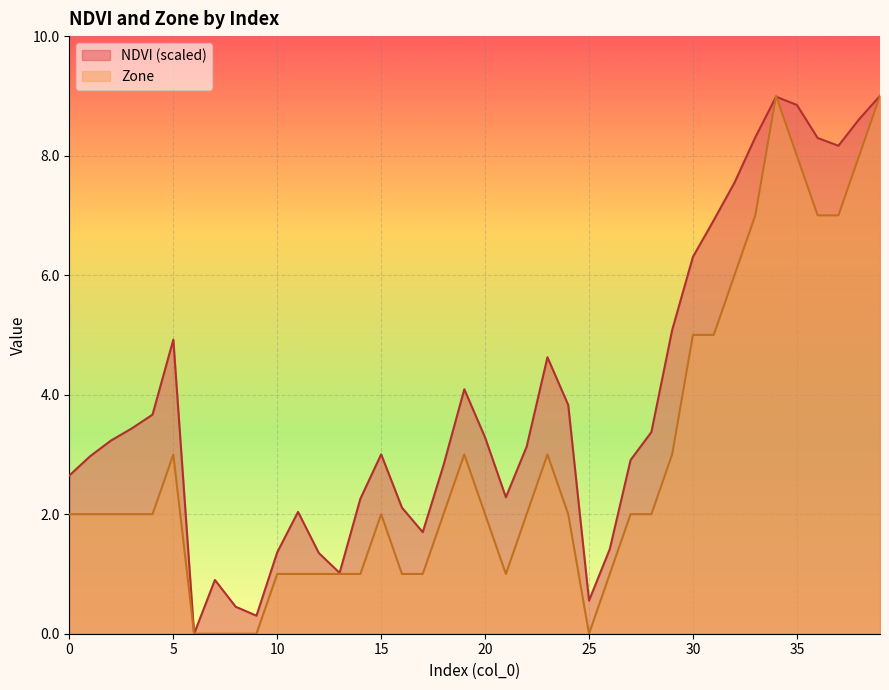

Which series changed the most between 18 and 28?

NDVI